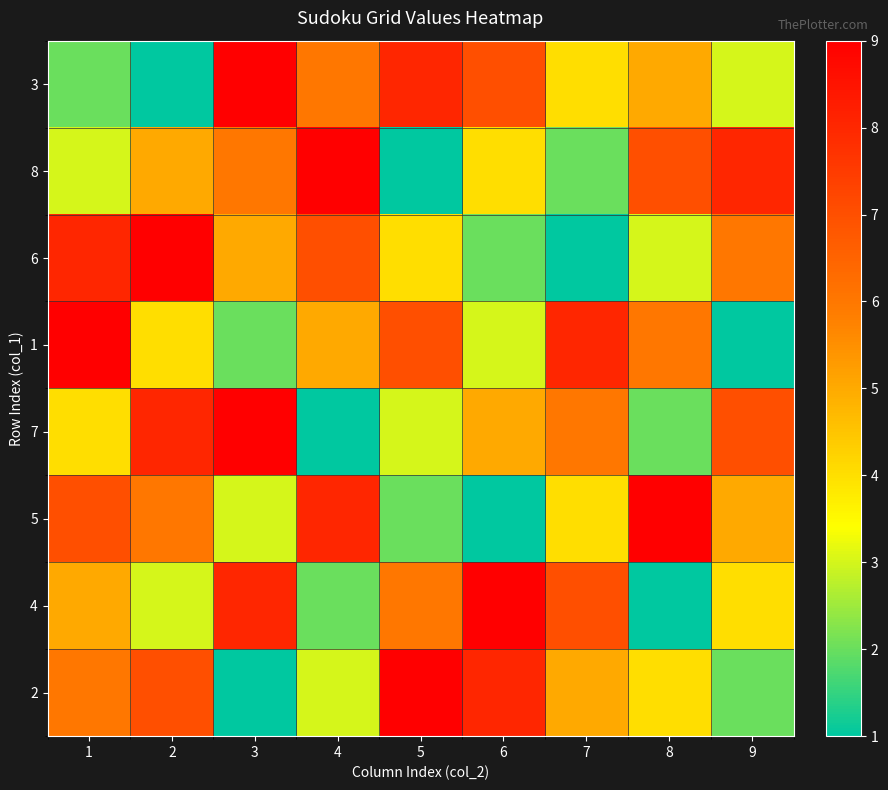

Reading right to left, extract all data points from this chart.

3: 9=3	8=5	7=4	6=7	5=8	4=6	3=9	2=1	1=2
8: 9=8	8=7	7=2	6=4	5=1	4=9	3=6	2=5	1=3
6: 9=6	8=3	7=1	6=2	5=4	4=7	3=5	2=9	1=8
1: 9=1	8=6	7=8	6=3	5=7	4=5	3=2	2=4	1=9
7: 9=7	8=2	7=6	6=5	5=3	4=1	3=9	2=8	1=4
5: 9=5	8=9	7=4	6=1	5=2	4=8	3=3	2=6	1=7
4: 9=4	8=1	7=7	6=9	5=6	4=2	3=8	2=3	1=5
2: 9=2	8=4	7=5	6=8	5=9	4=3	3=1	2=7	1=6